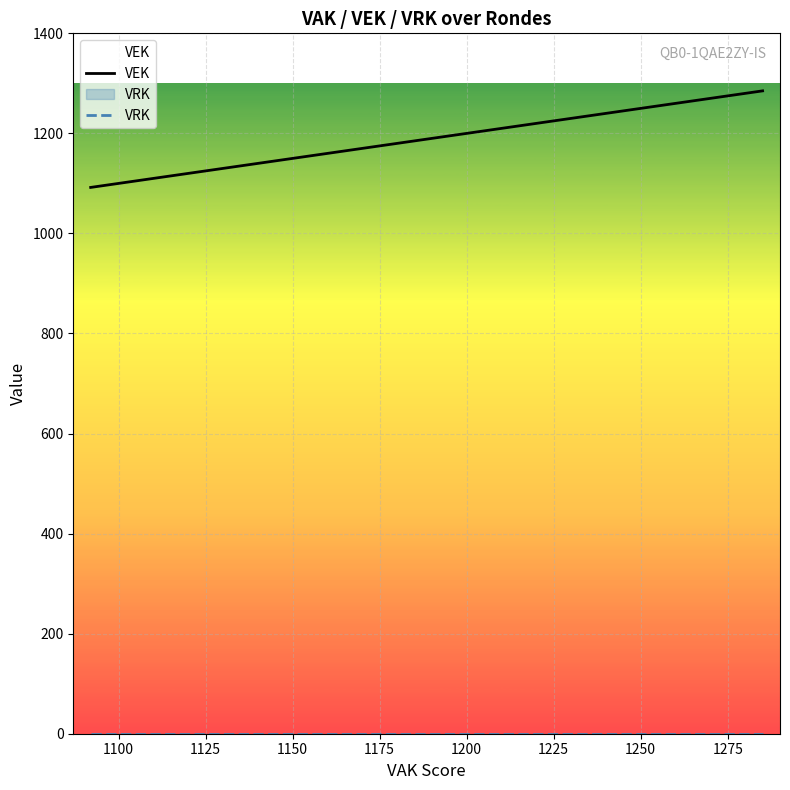

At how many categories does at least one series exceed 387?

25